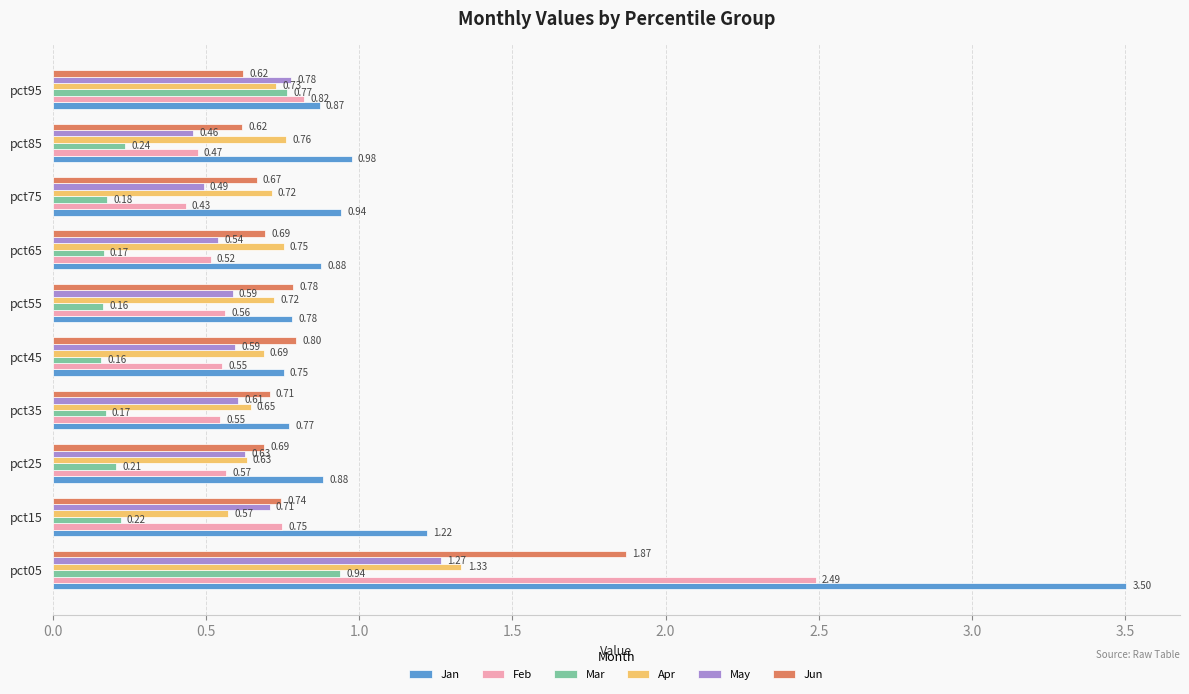

Which series has the largest total across all categories?

Jan